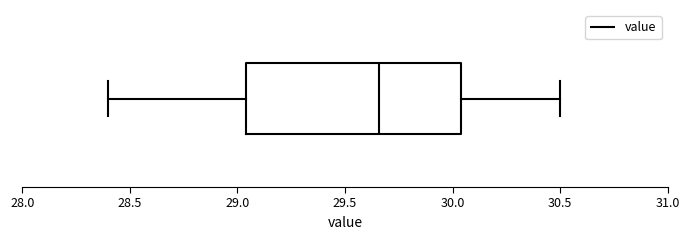

Read this box plot against the x-axis: the position of the median line, the range covered by the box, and the ends of both whiskers. The values are not printed on the chart, so give them approximately, as read against the axis.

median 29.65, box 29.05 to 30.05, whiskers 28.40 to 30.50